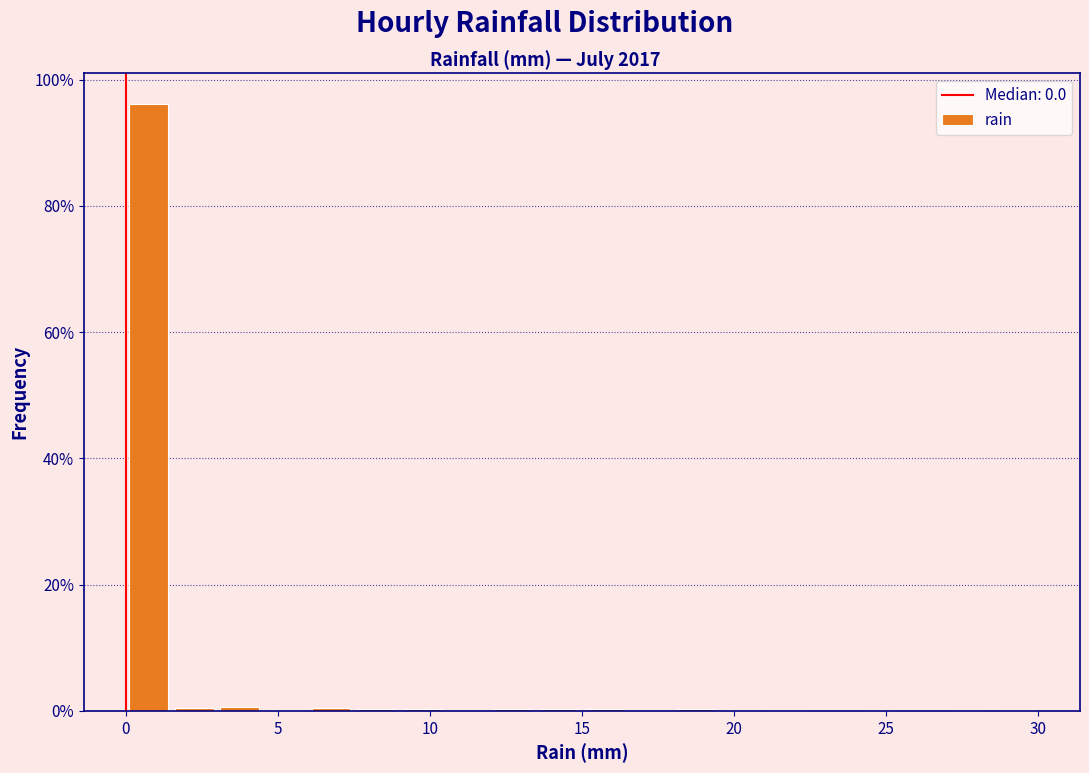

Around what value on the x-axis is the tallest bar? Give the approximate position of its centre, as read against the axis.

1.0